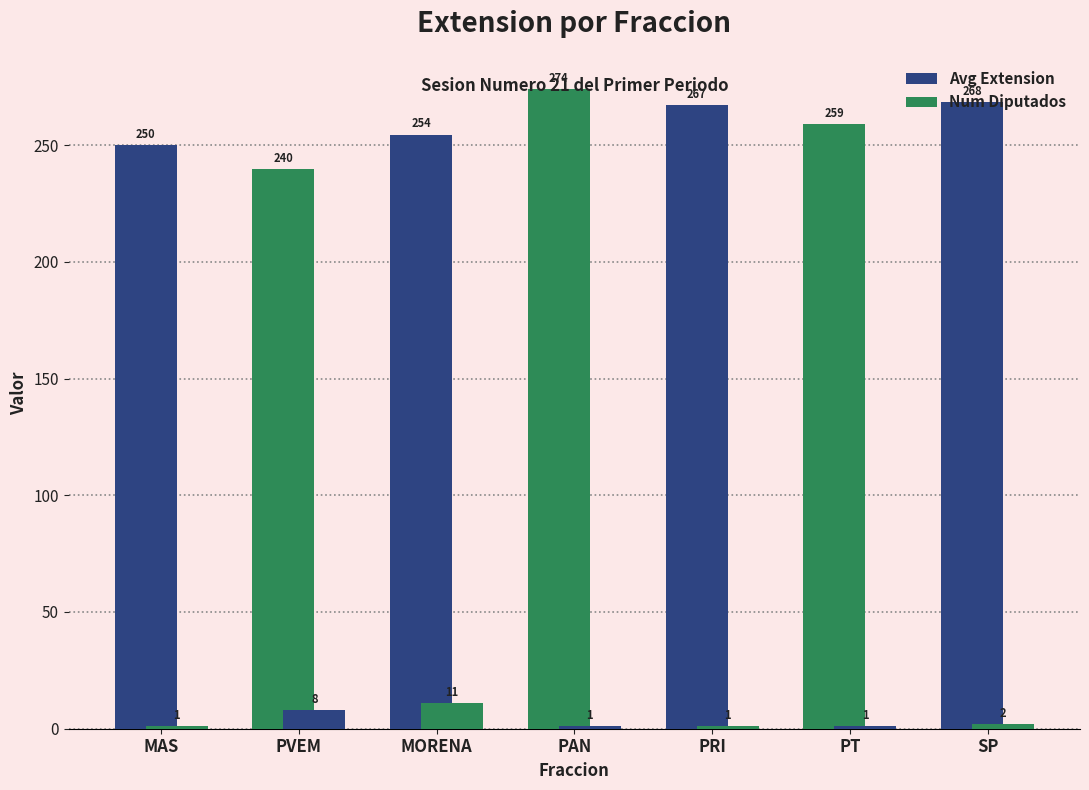

What is the difference between the Avg Extension values at MAS and PT?

9.0